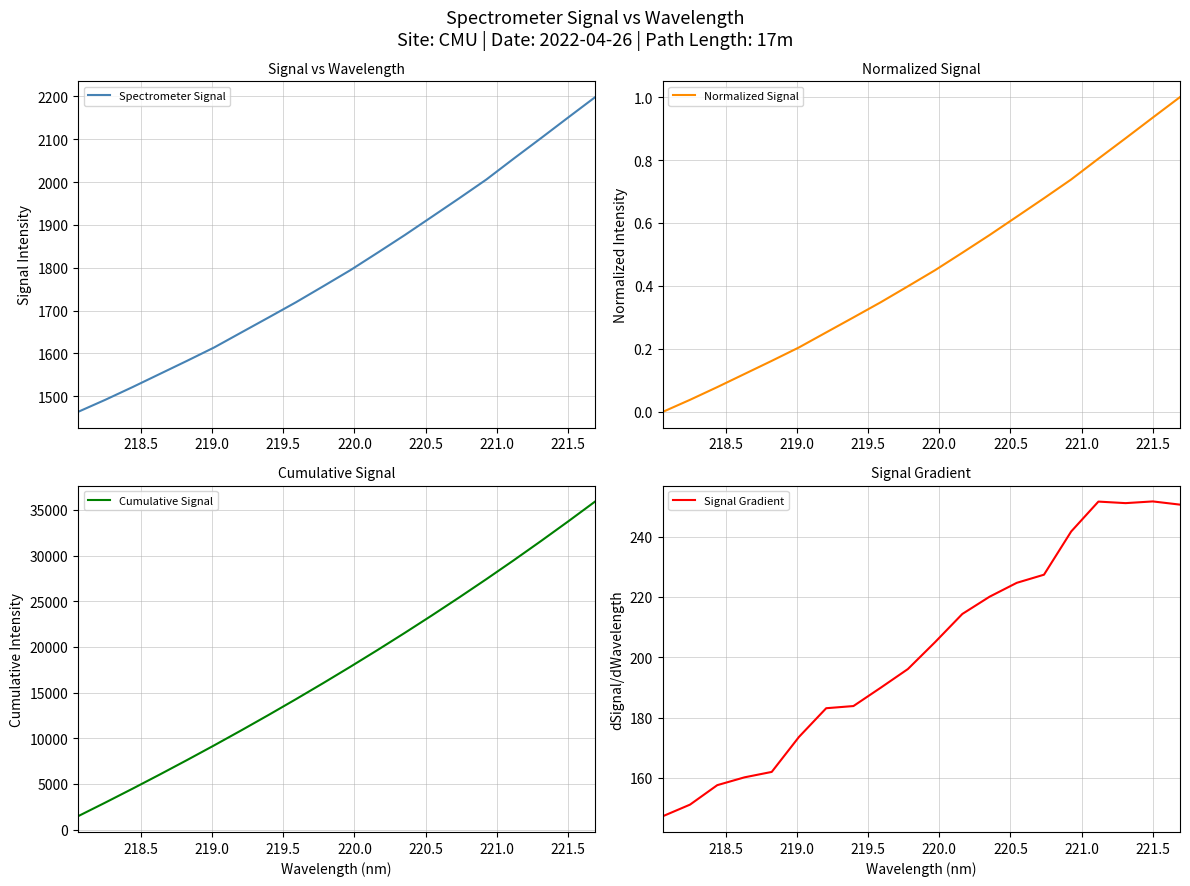

What is the average value of the Spectrometer Signal series?

1796.6